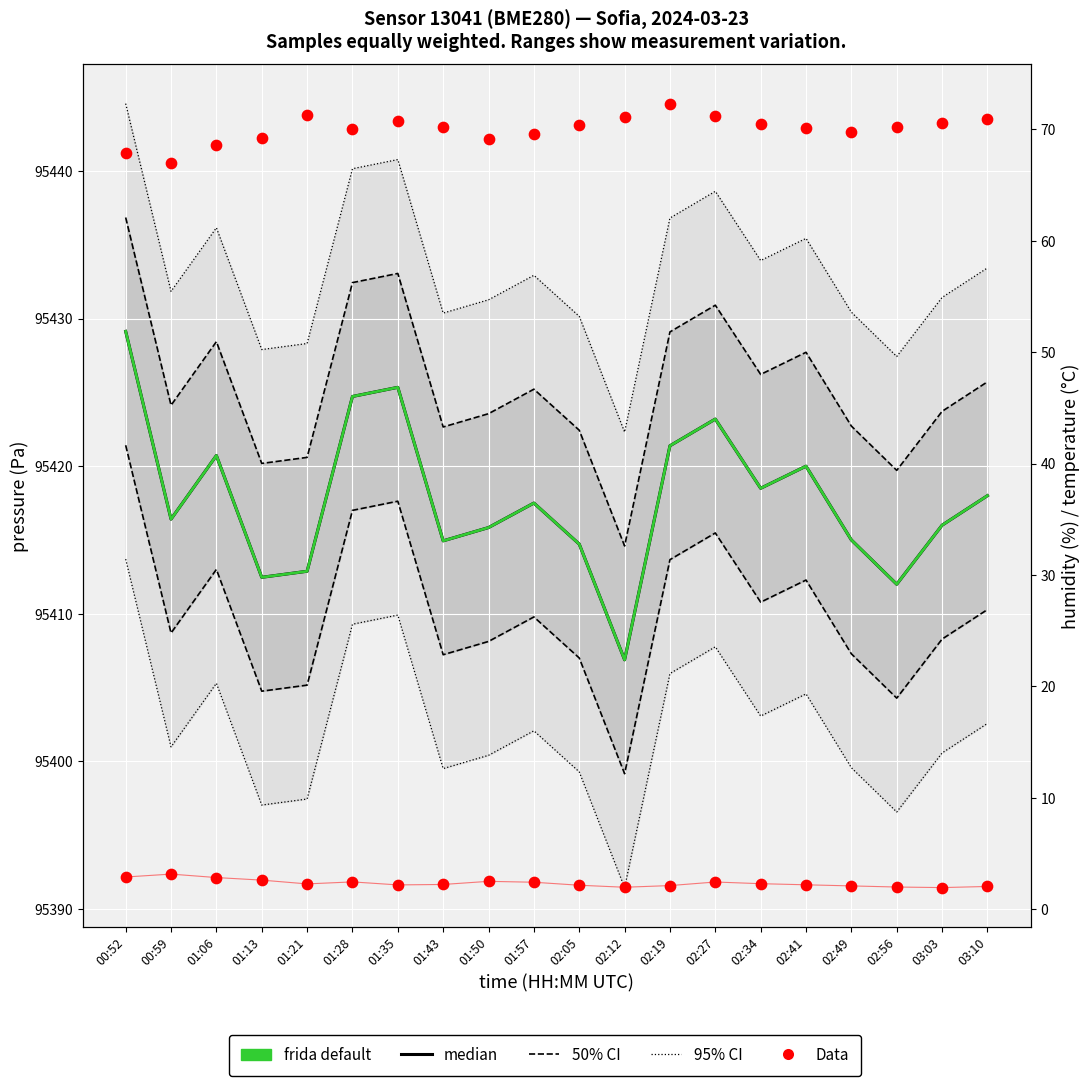

Which series has the widest spread of Y values?

median (pressure)